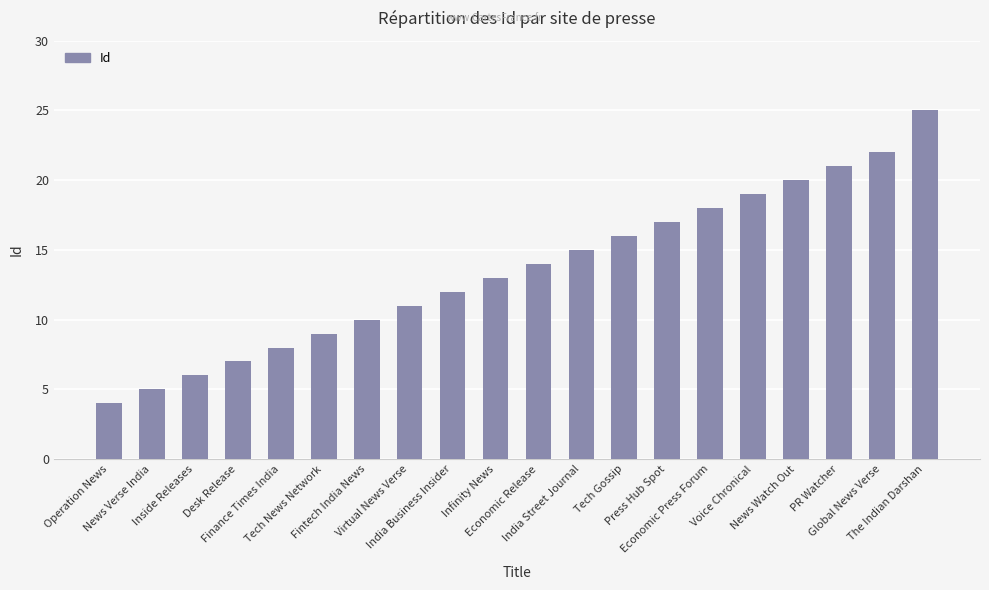

What is the maximum value shown in the chart?

25